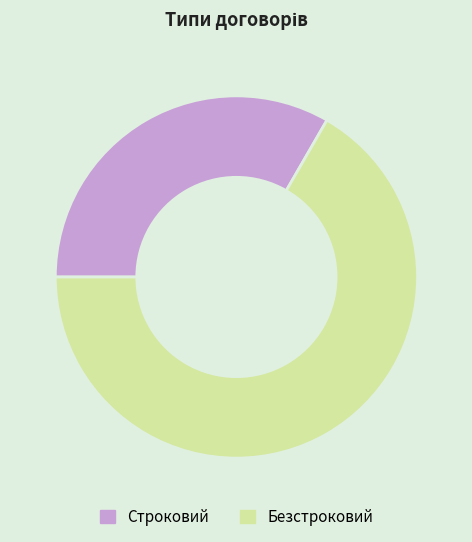

True or false: Безстроковий accounts for 81% of the total.

False